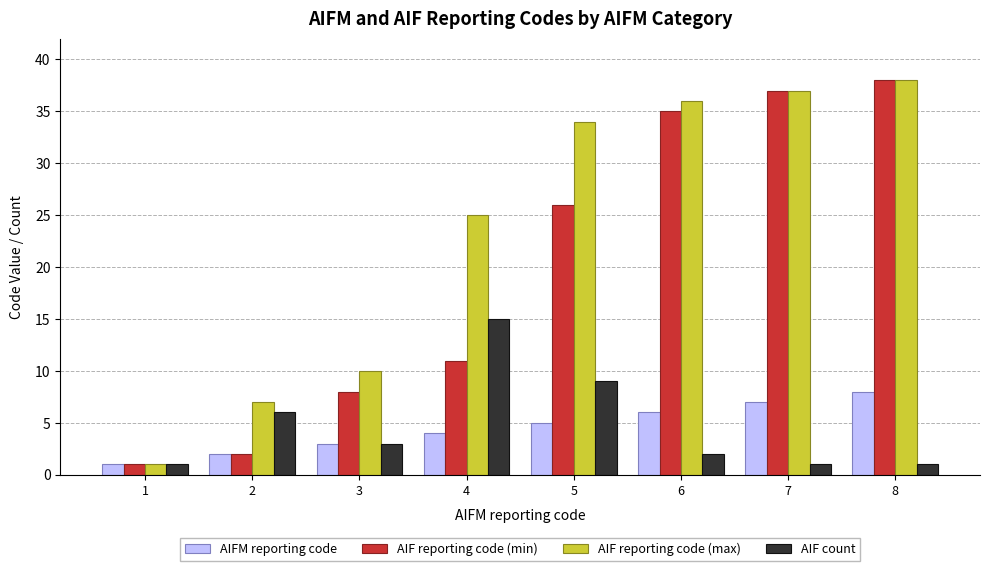

What is the maximum value for AIFM reporting code?

8